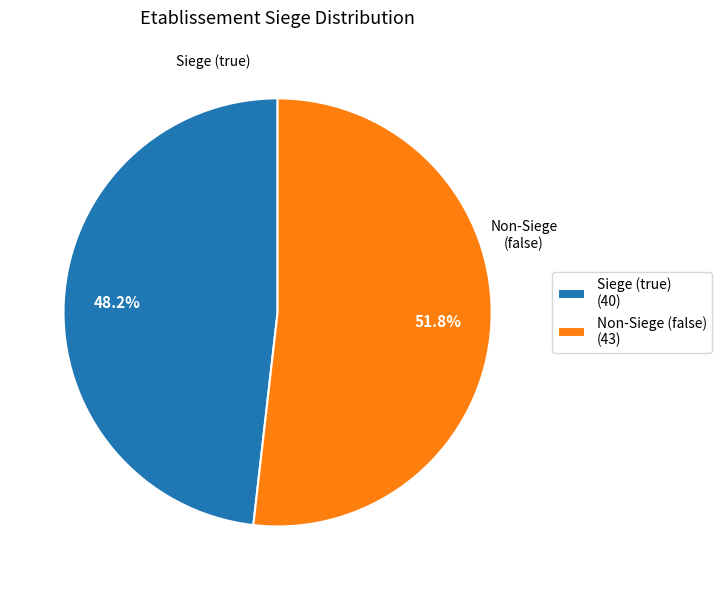

What is the total percentage of Non-Siege (false) (43) and Siege (true) (40)?

100.0%